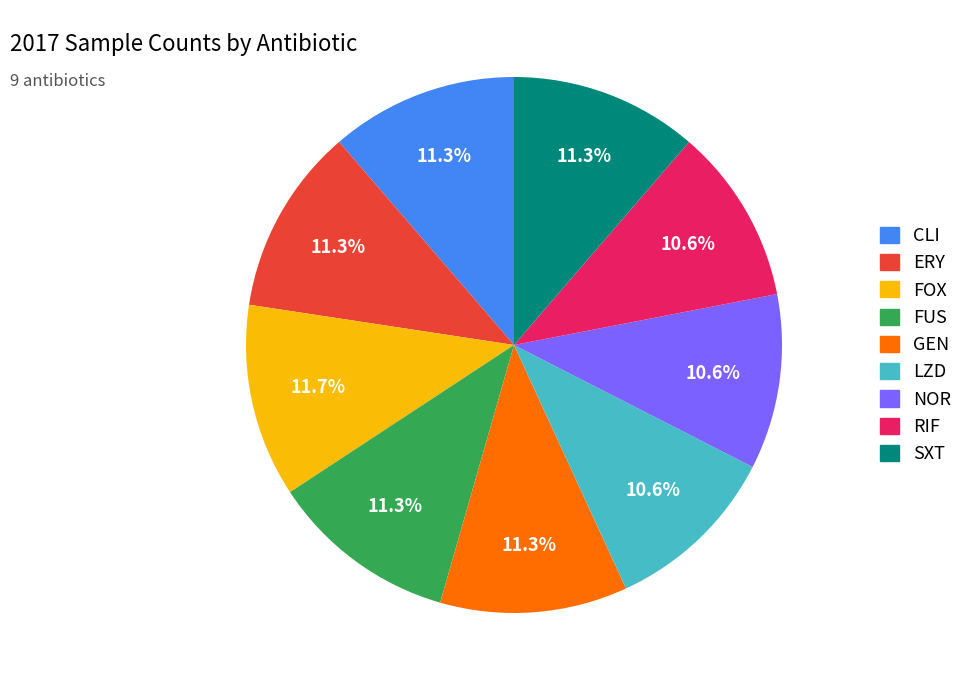

Is there any slice that represents more than half of the pie?

No